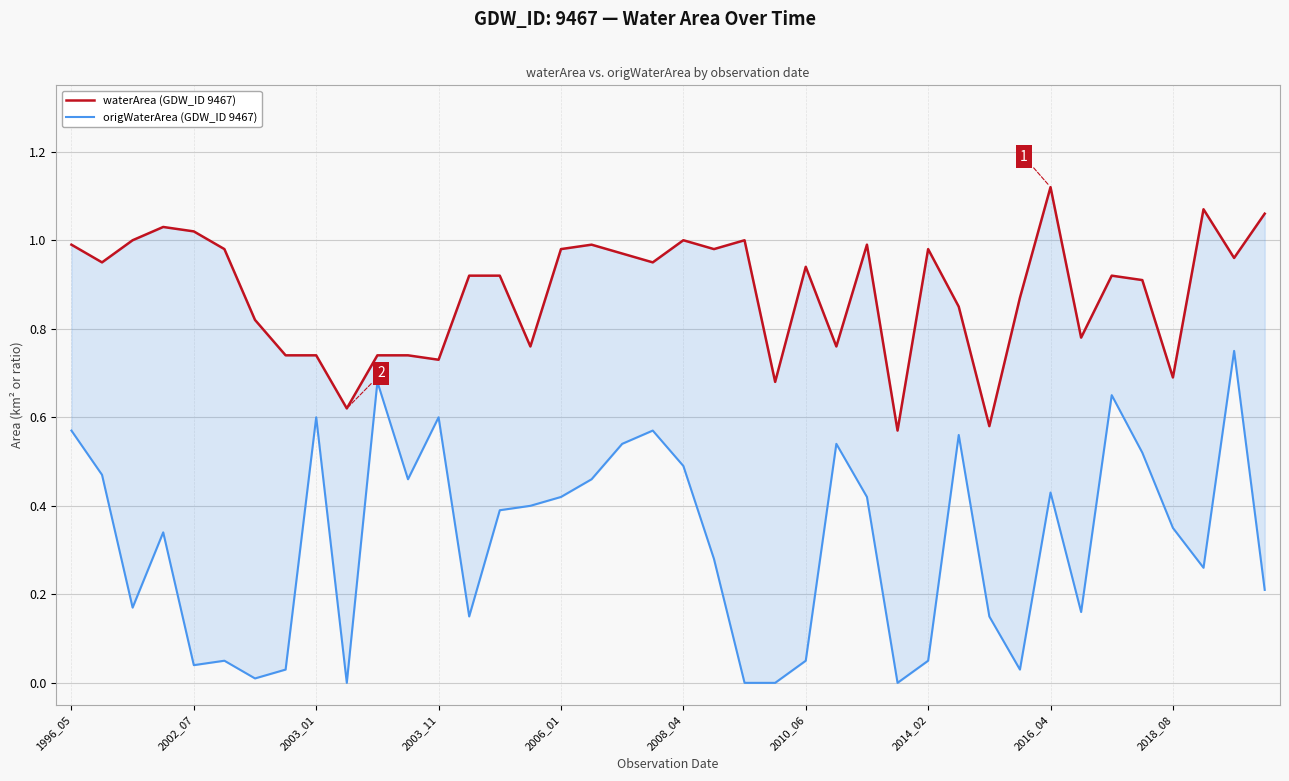

True or false: origWaterArea (GDW_ID 9467) and waterArea (GDW_ID 9467) cross at least once.

False